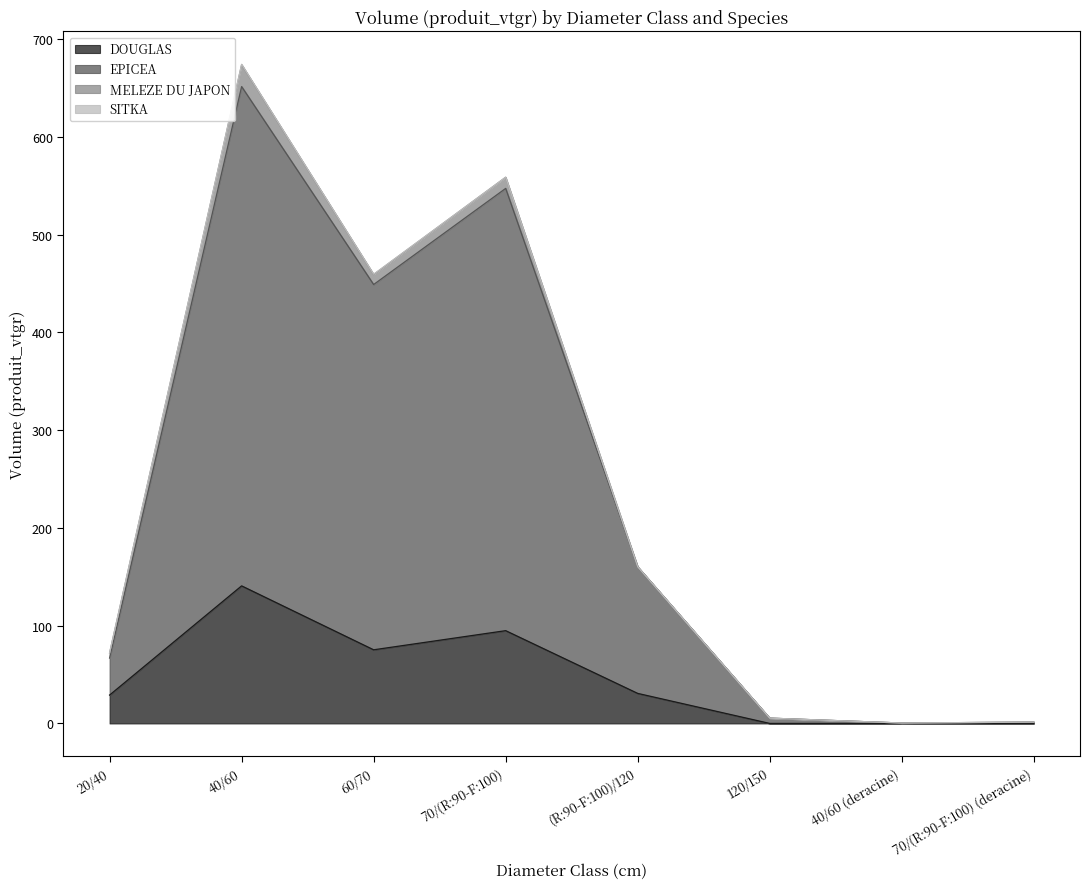

Between 60/70 and 70/(R:90-F:100) (deracine), which is larger?

60/70